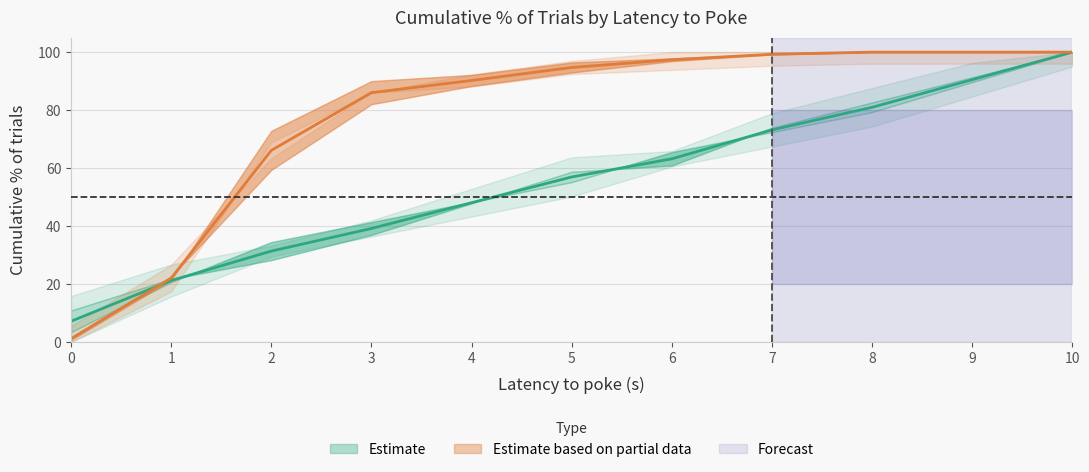

True or false: HI has more than 0 interior local peaks.

False